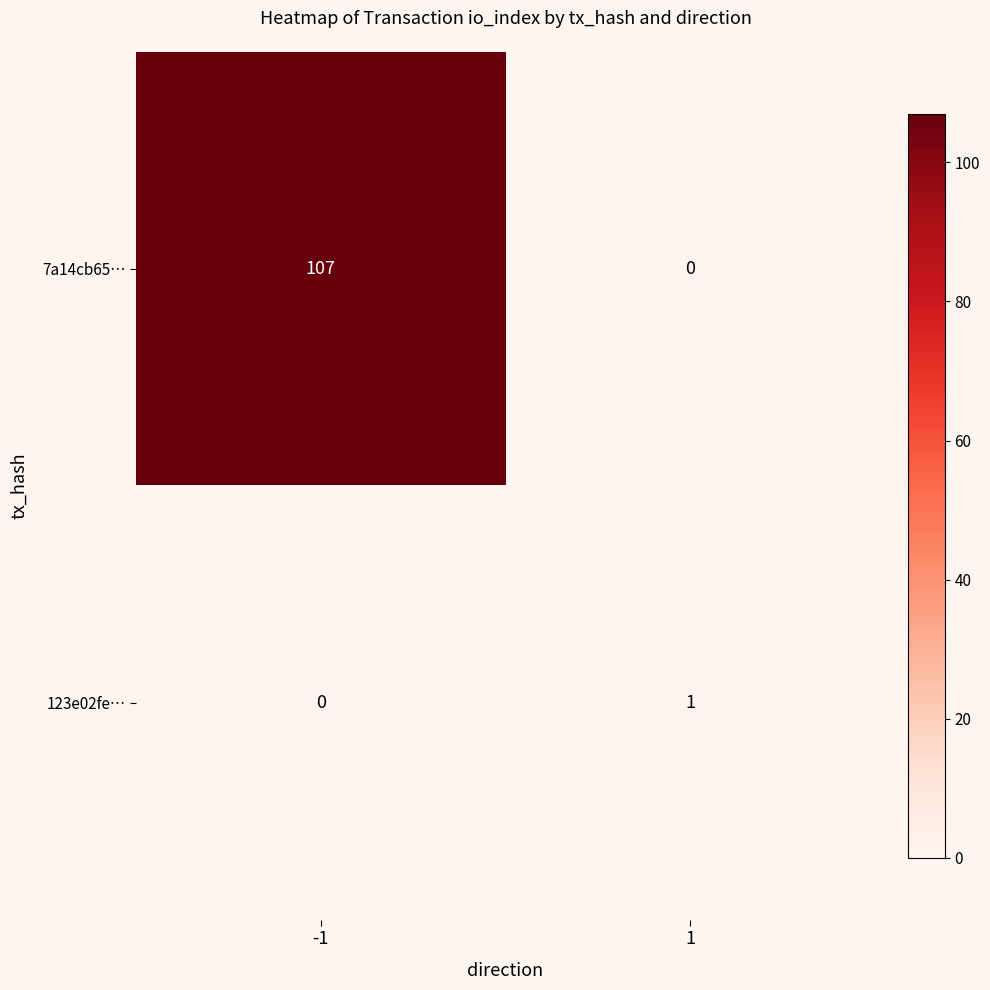

Is it true that 123e02fe… equals 1 at 1?

True